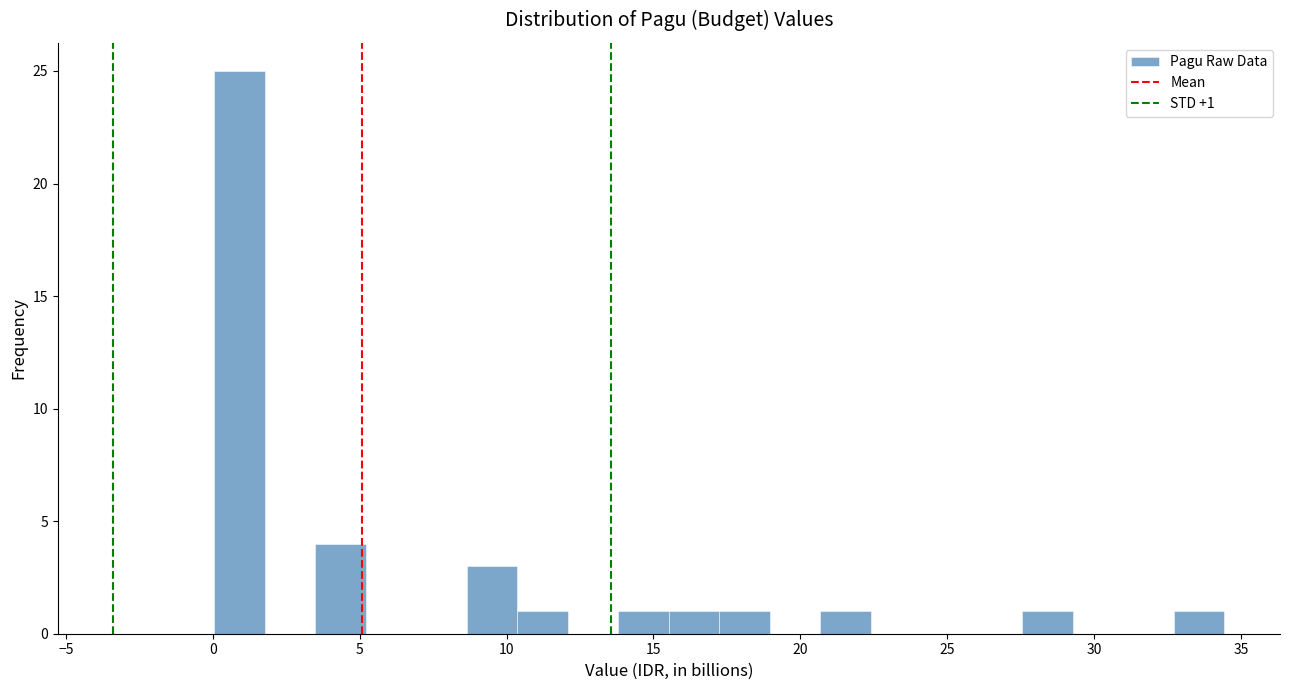

Around what value on the x-axis is the tallest bar? Give the approximate position of its centre, as read against the axis.

1.0